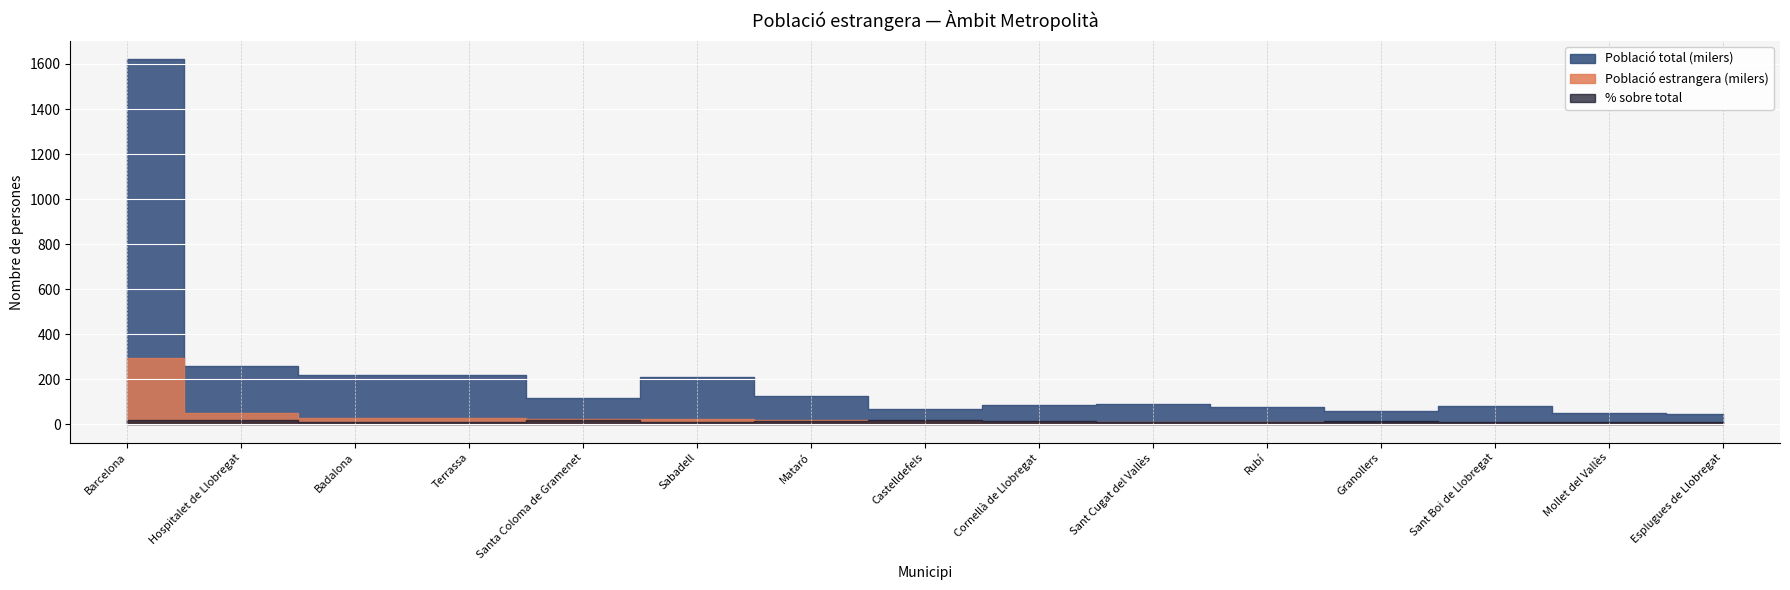

At which label does Població estrangera reach its peak?

Barcelona